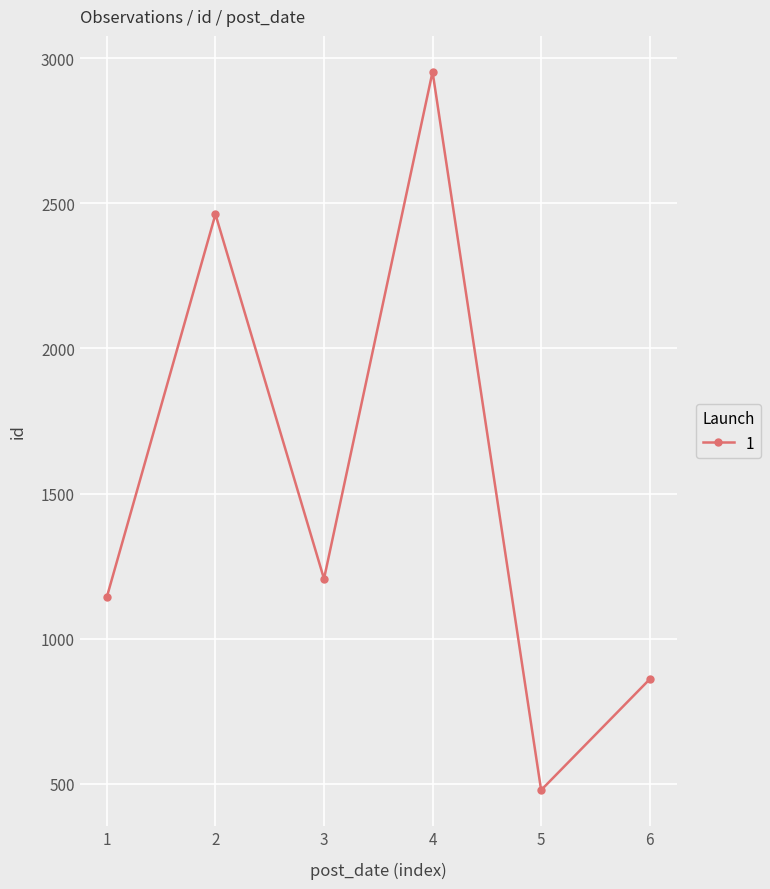

Approximately how many times larger is the value at 1 compared to 5?

2.4